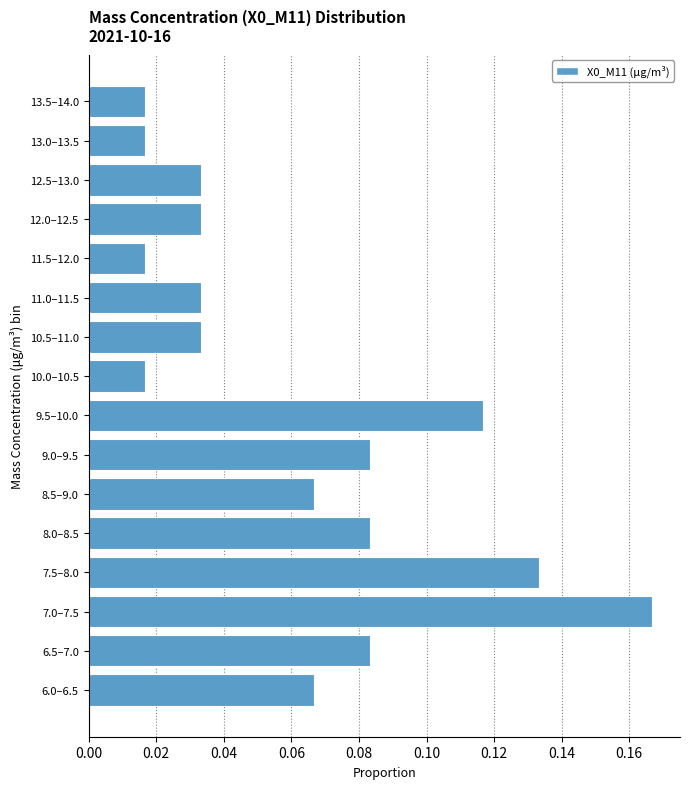

Which has a higher value, 13.5–14.0 or 6.5–7.0?

6.5–7.0